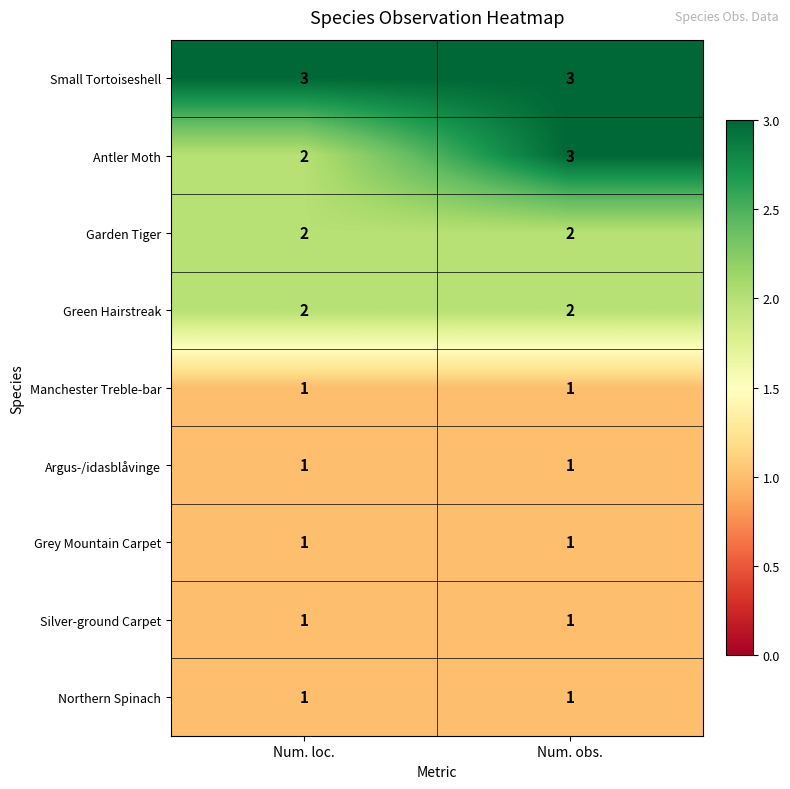

Between Num. loc. and Num. obs., which series saw the biggest shift?

Antler Moth